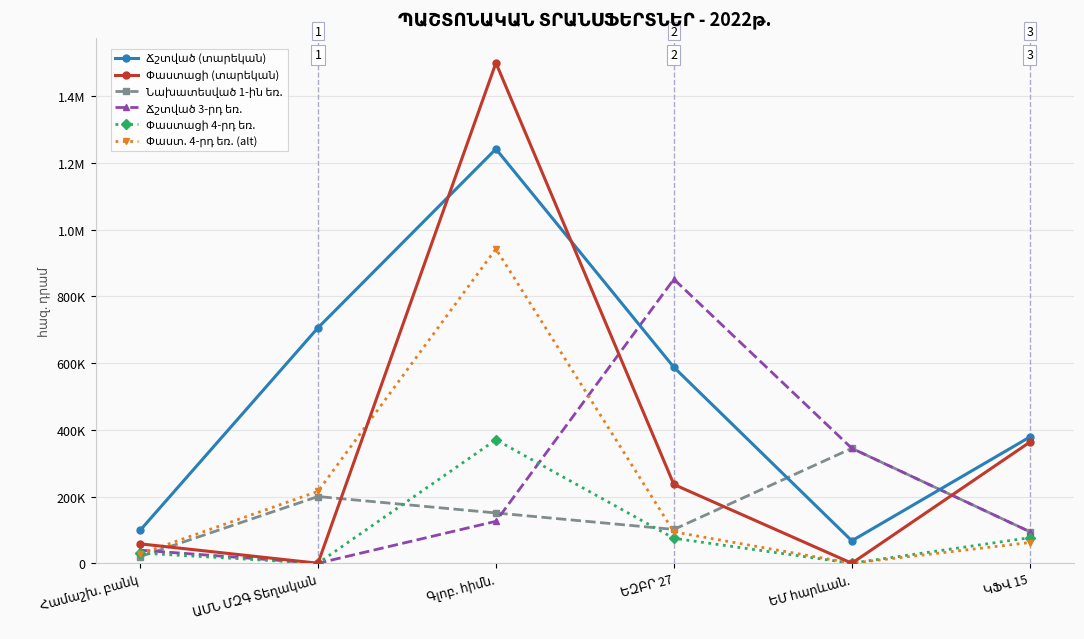

The Փաստացի (տարեկան) series shows 149498.9 at ԵԶԲՐ 27. True or false?

False